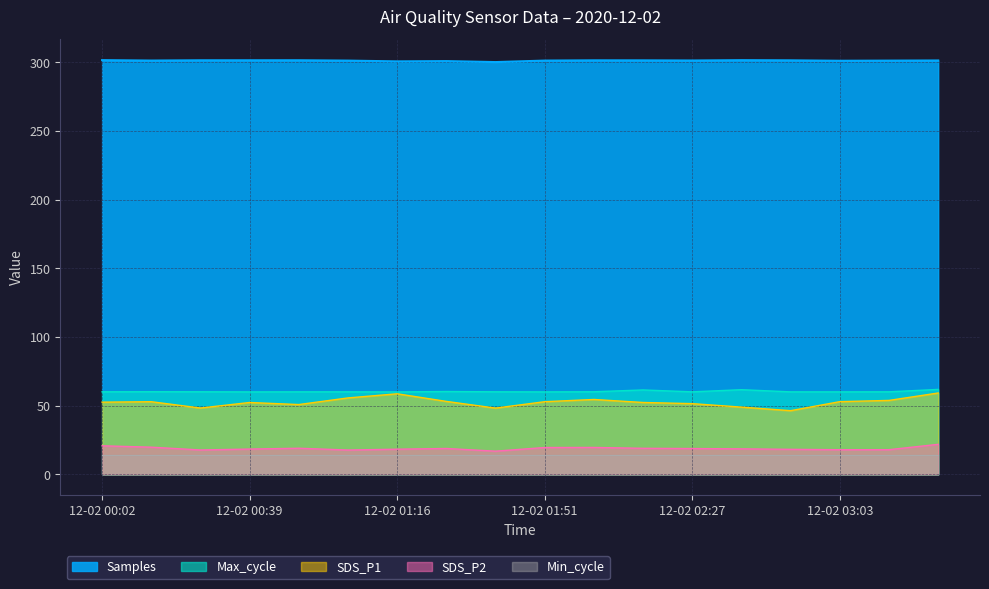

Is it true that SDS_P2 equals 19.6 at 2020-12-02 02:03?

True